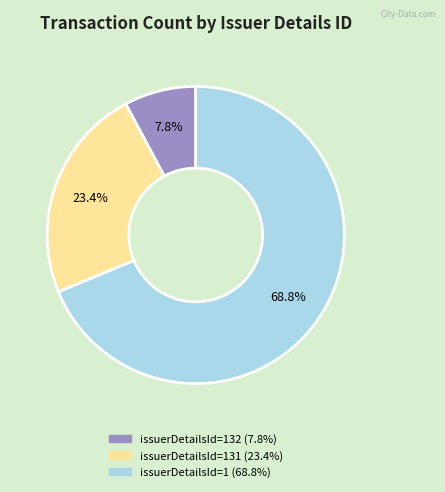

Is there a majority slice in this chart?

Yes